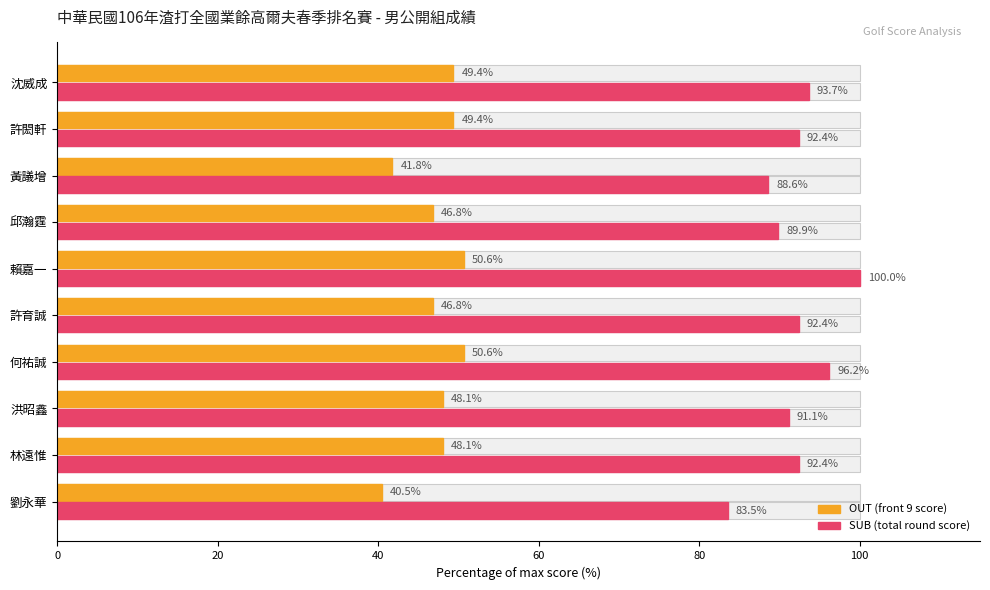

Count the number of categories in the chart.

10